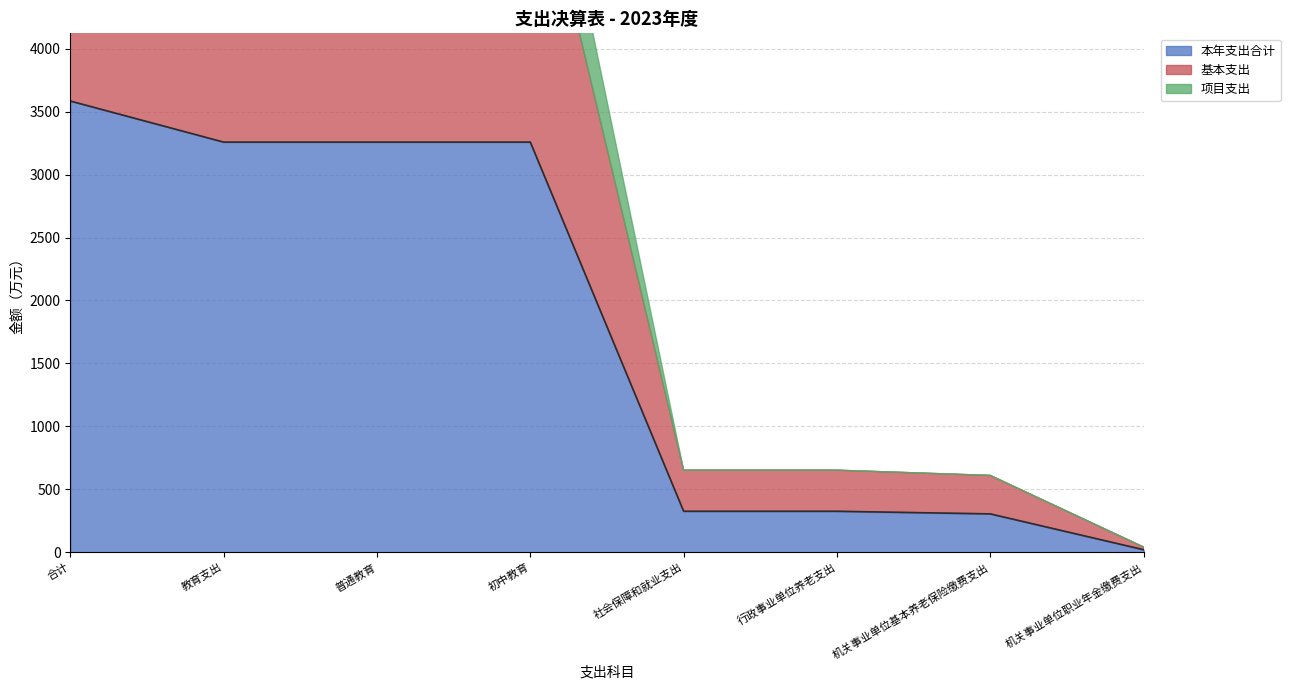

True or false: 本年支出合计 and 项目支出 intersect in this chart.

False